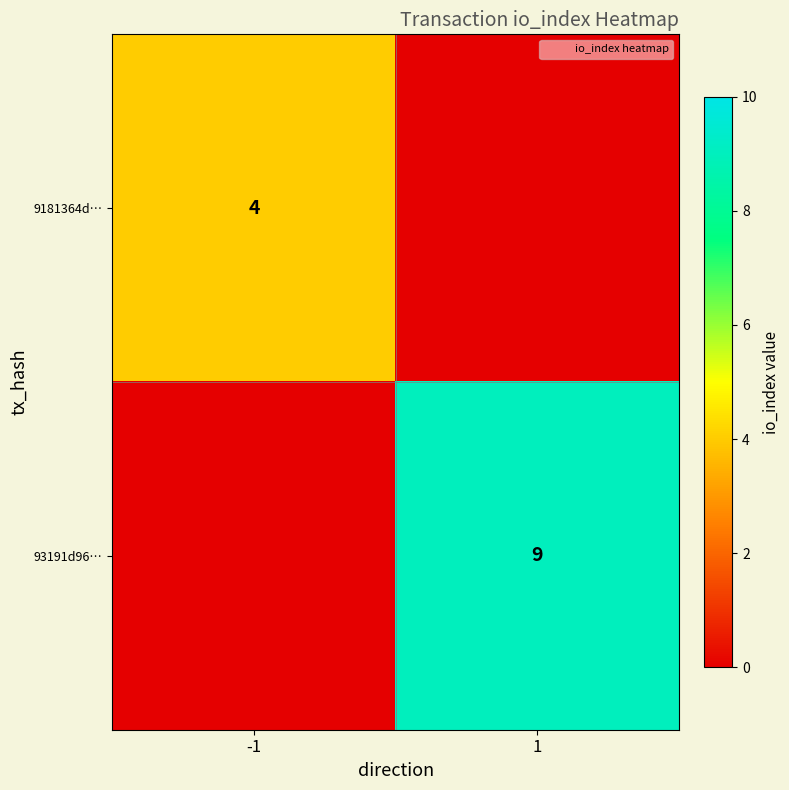

Which series has the widest spread of values?

93191d96…